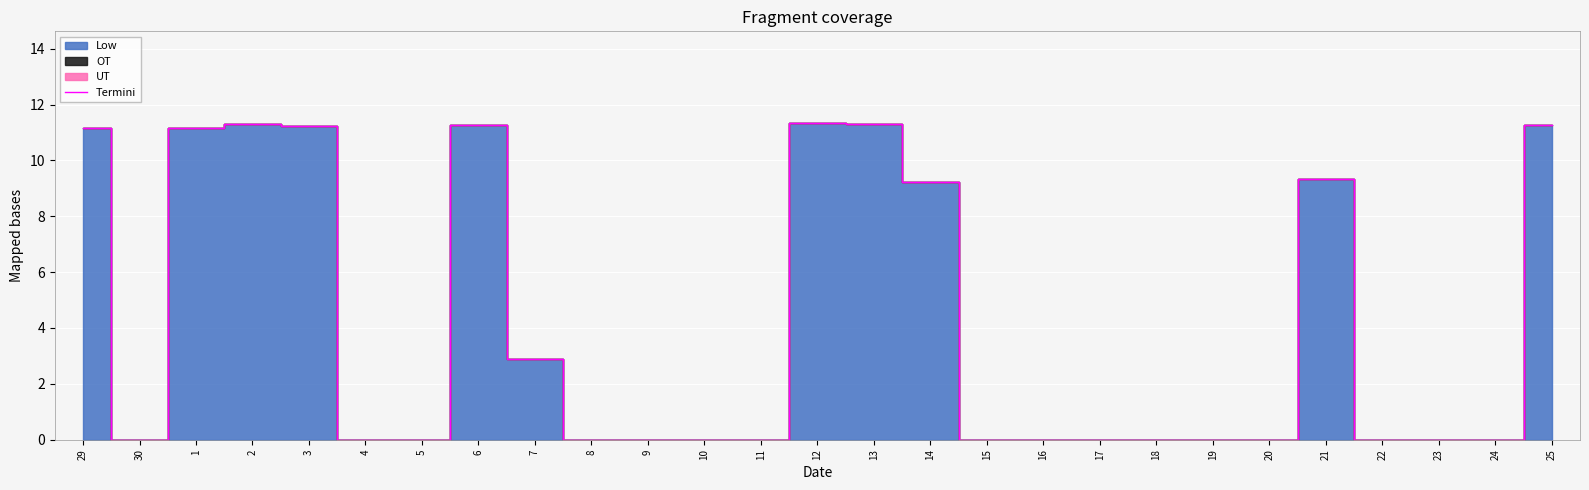

At which category does the data reach its first local valley?

30